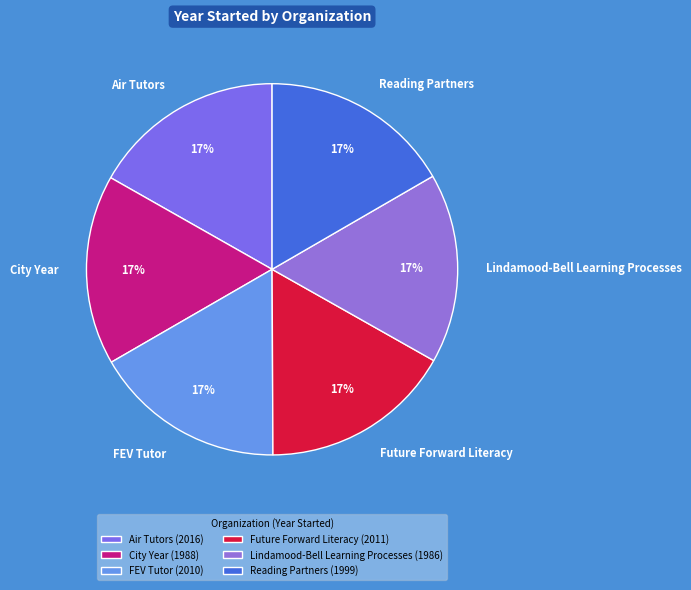

What percentage is the FEV Tutor slice, to the nearest percent?

17%